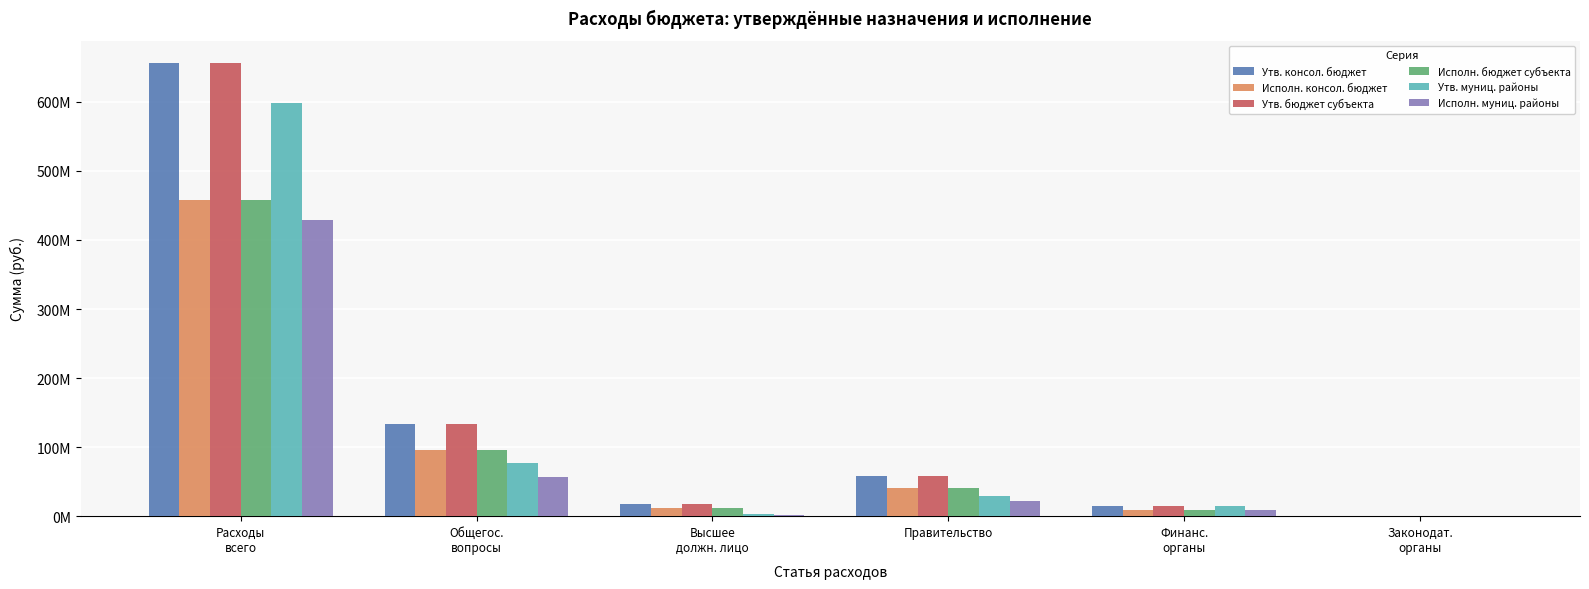

What is the label of the 2nd bar from the right?

Финанс.
органы